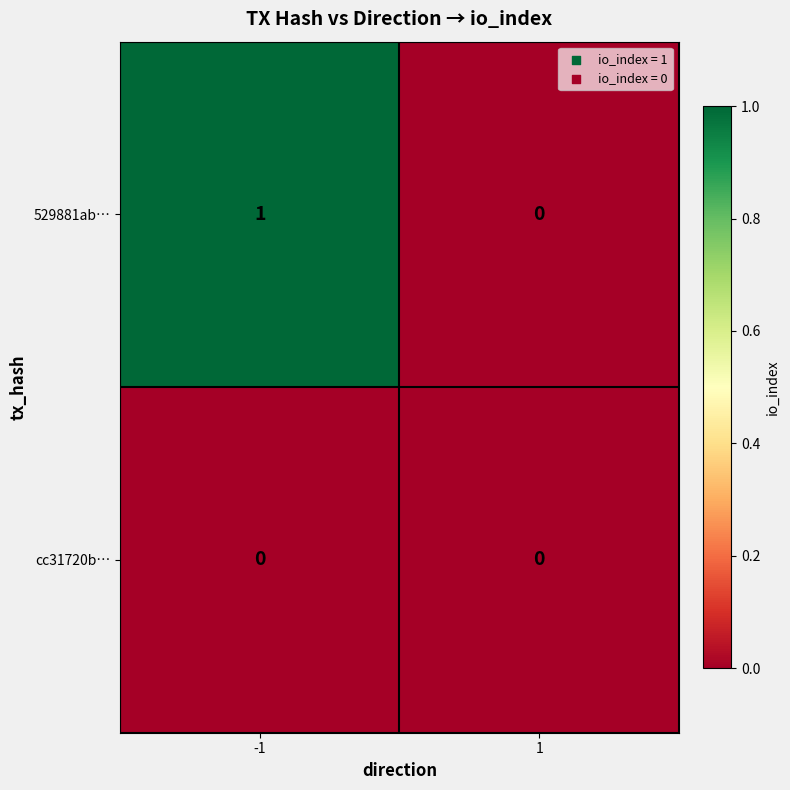

List the series in order of their peak value, highest first.

529881ab…, cc31720b…